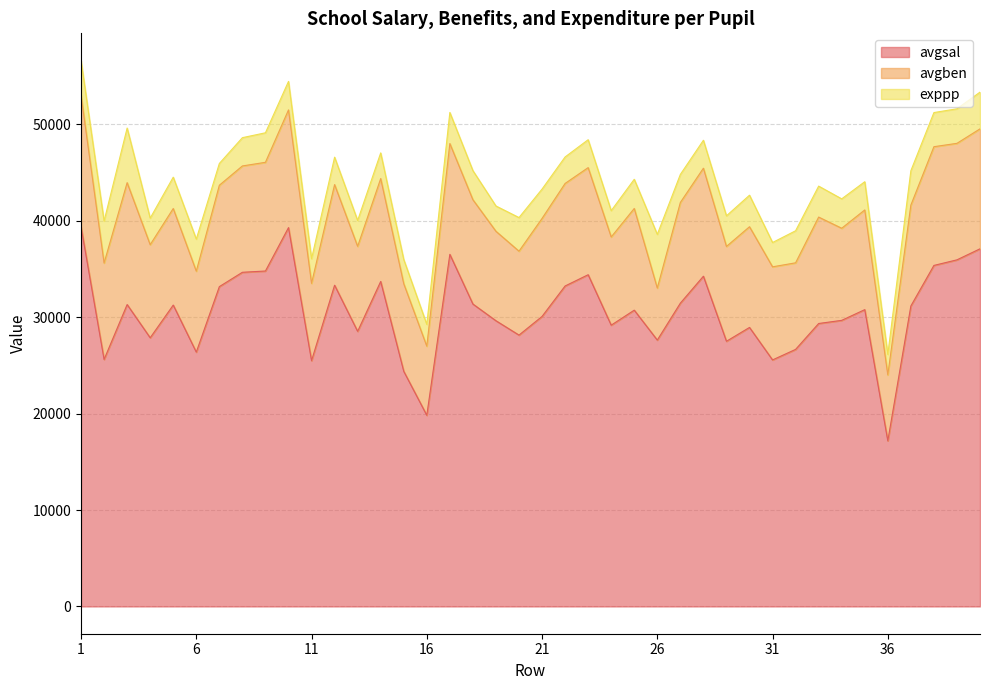

What is the value of the avgben point at the 18th from the left?

10822